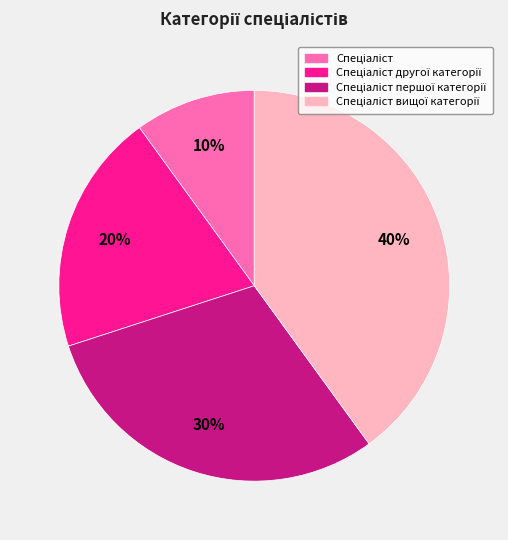

To the nearest percent, what is the average slice percentage?

25%